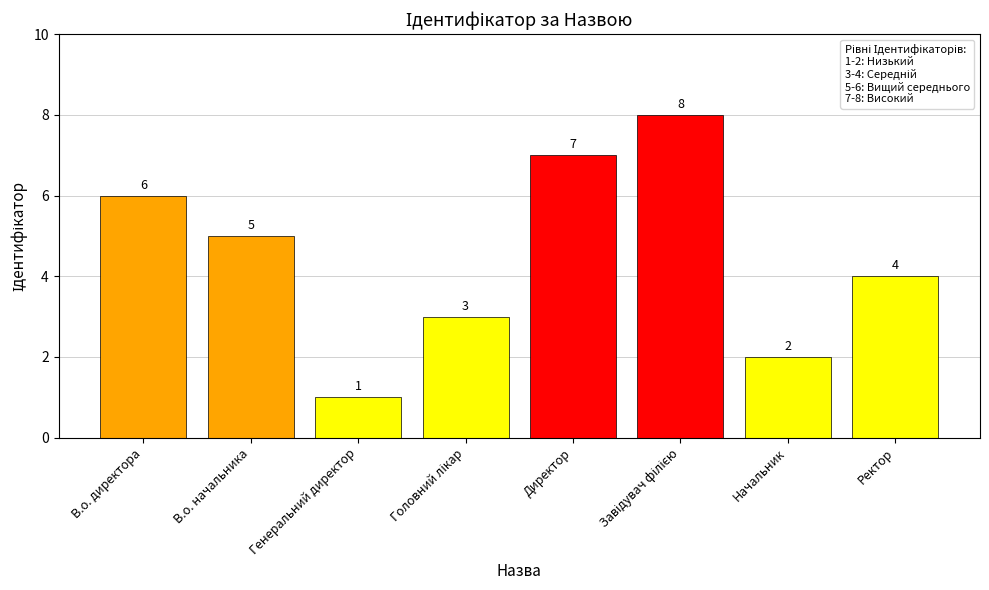

What is the label of the 8th bar from the left?

Ректор